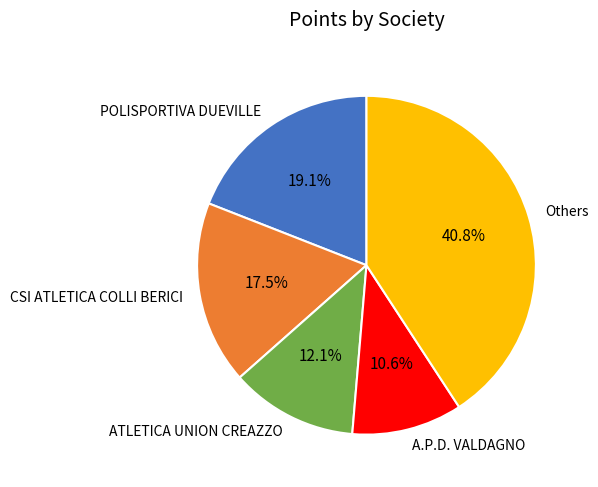

How many slices are in this pie chart?

5